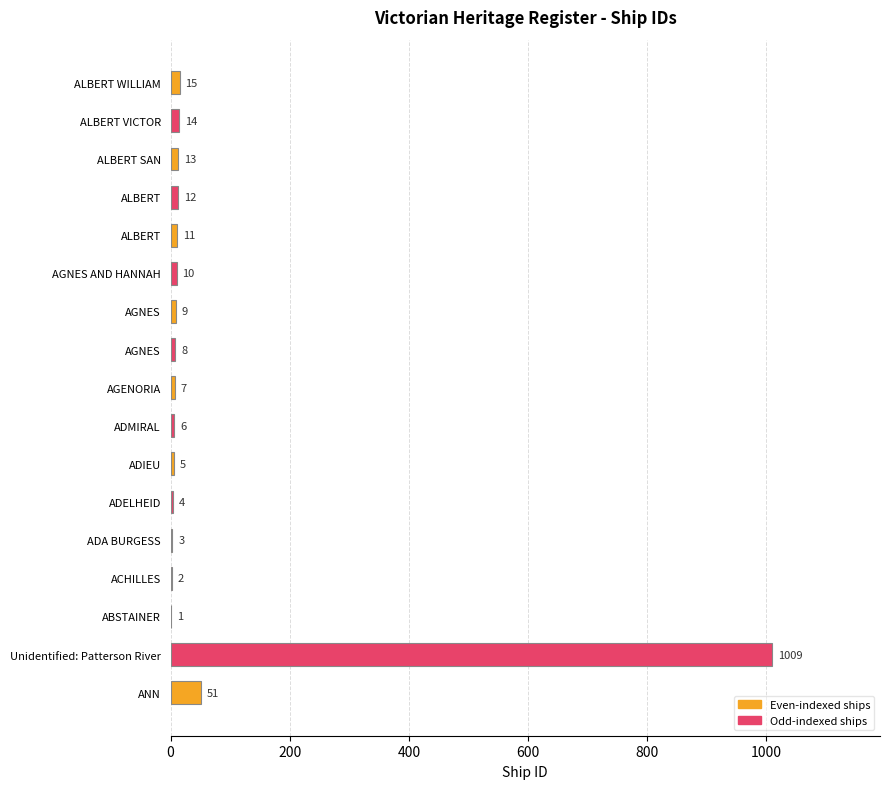

Does the chart contain stacked bars?

No